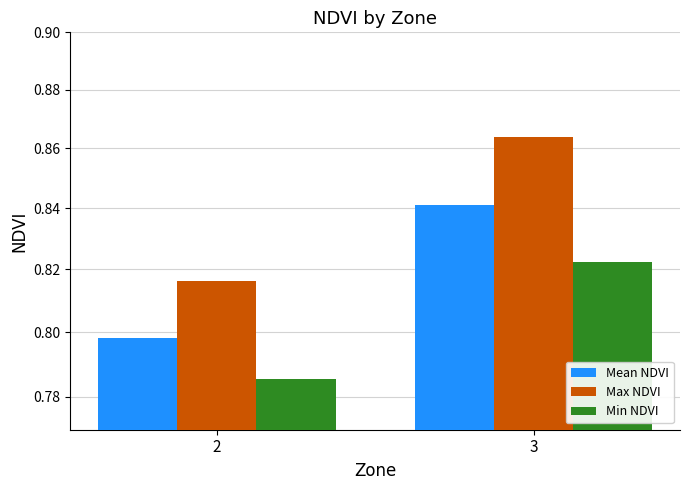

Which category has the highest value across all series?

3